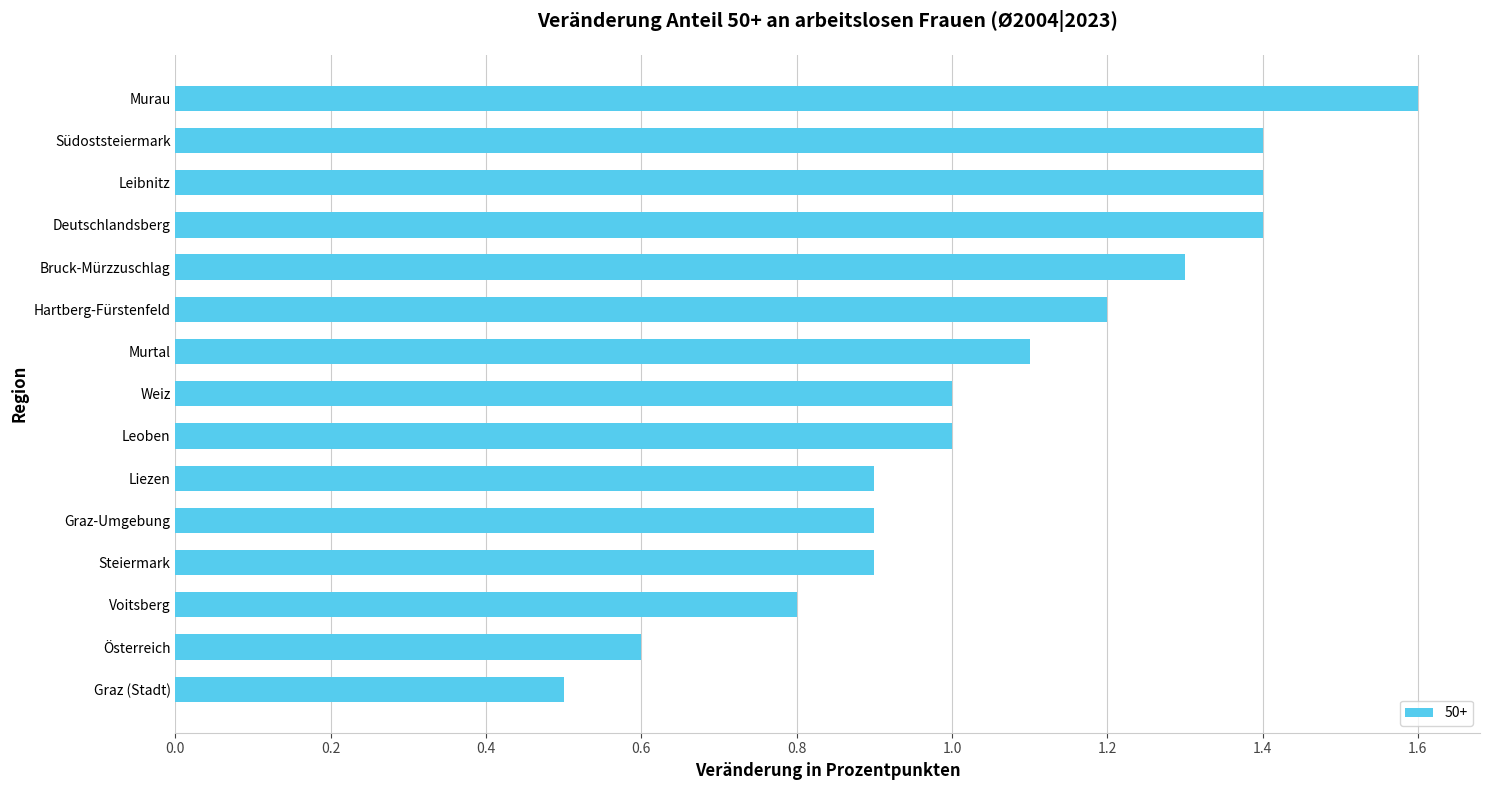

What is the difference between the values at Voitsberg and Österreich?

0.2